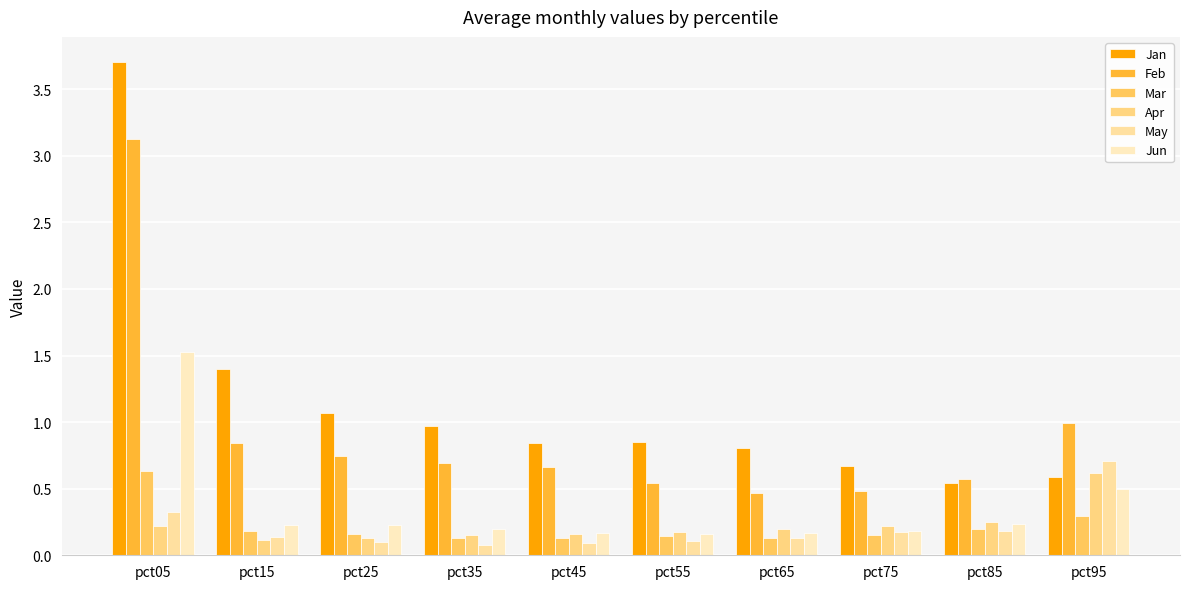

Is the value of Jan at pct65 greater than the value of Feb at pct65?

Yes